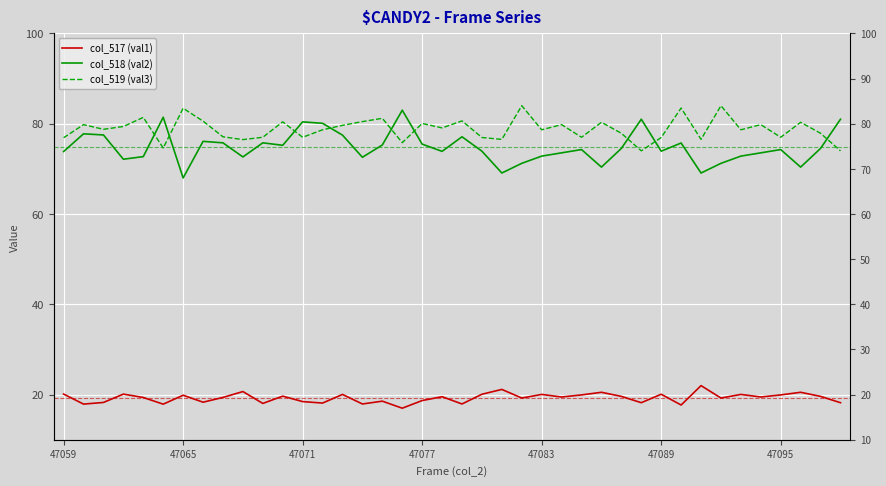

How many data points does each series have?

40